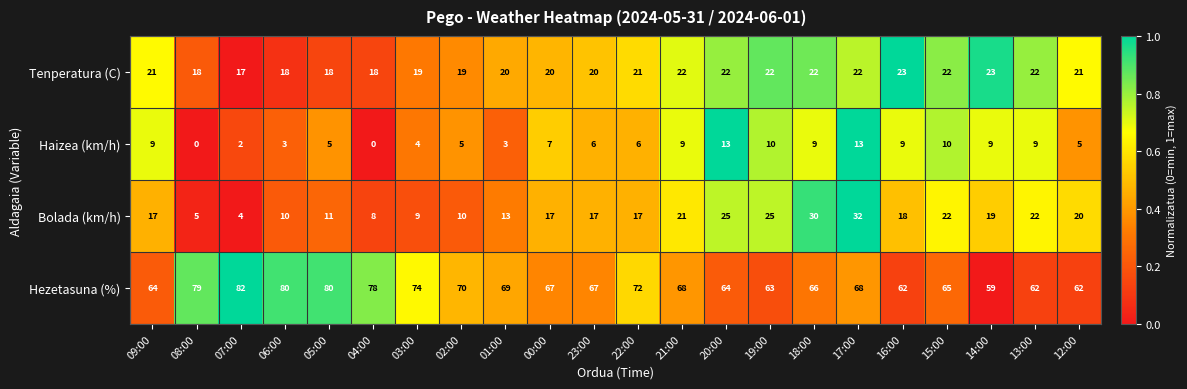

Which series has the largest total across all categories?

Hezetasuna (%)